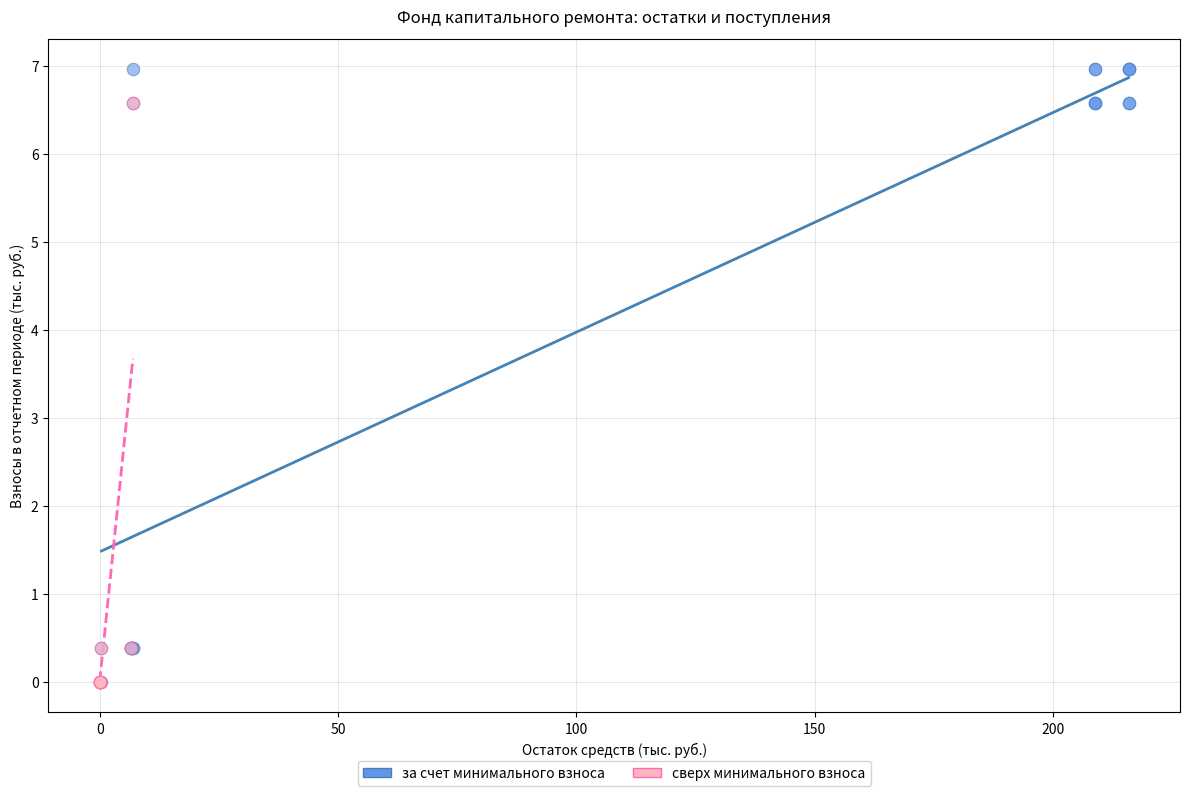

Which series has the largest Y range (max minus min)?

за счет минимального взноса